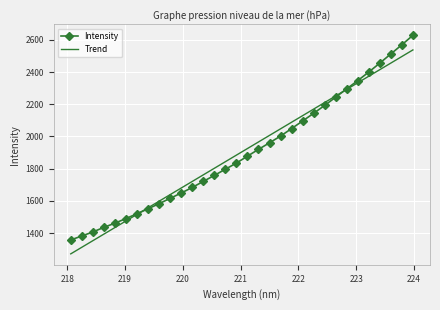

How many series are shown in this chart?

2